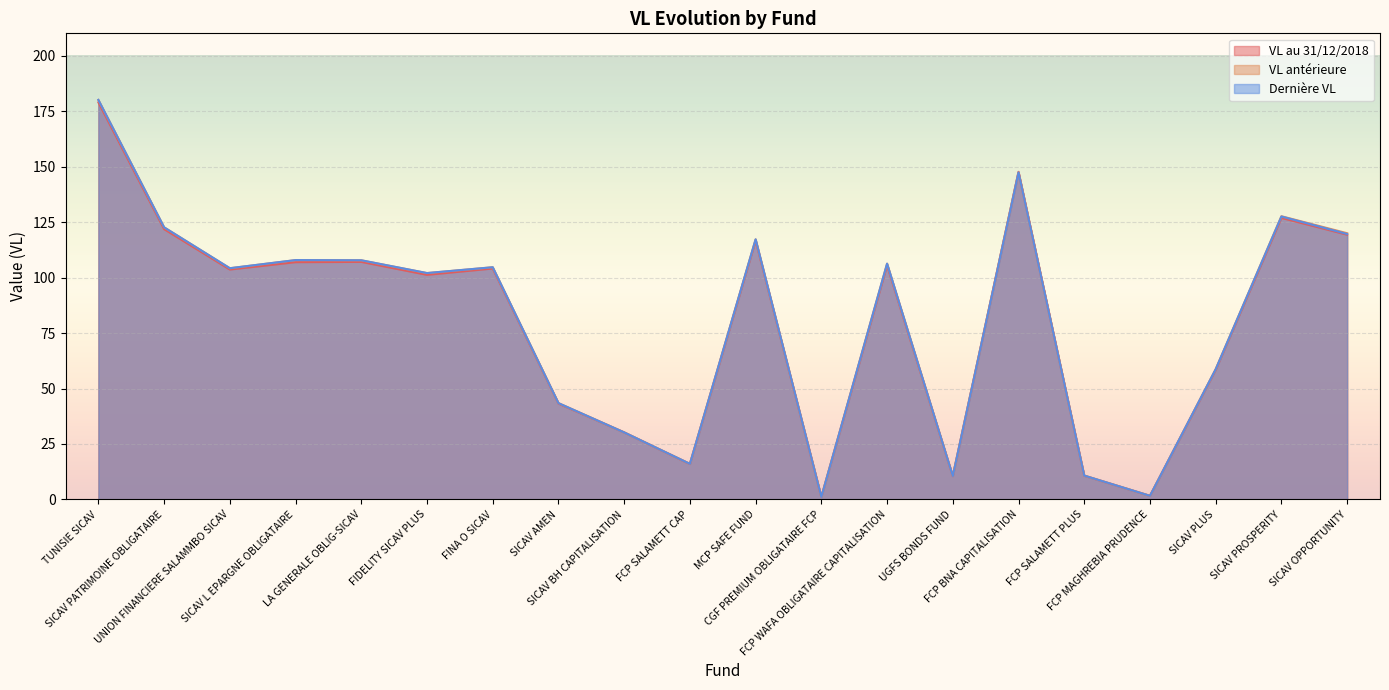

Reading right to left, extract all data points from this chart.

VL au 31/12/2018: 119.3	126.8	58.4	1.6	10.7	147.6	10.5	105.5	1.1	116.6	16.0	30.2	43.2	104.1	101.2	107.0	106.9	103.6	121.8	178.9
VL antérieure: 120.0	127.6	58.7	1.7	10.8	147.4	10.6	106.2	1.1	117.2	16.1	30.2	43.4	104.6	102.0	107.8	107.8	104.2	122.6	180.0
Dernière VL: 119.6	127.5	58.7	1.7	10.8	147.3	10.6	106.2	1.1	117.2	16.1	30.2	43.4	104.6	102.0	107.8	107.9	104.2	122.6	180.0